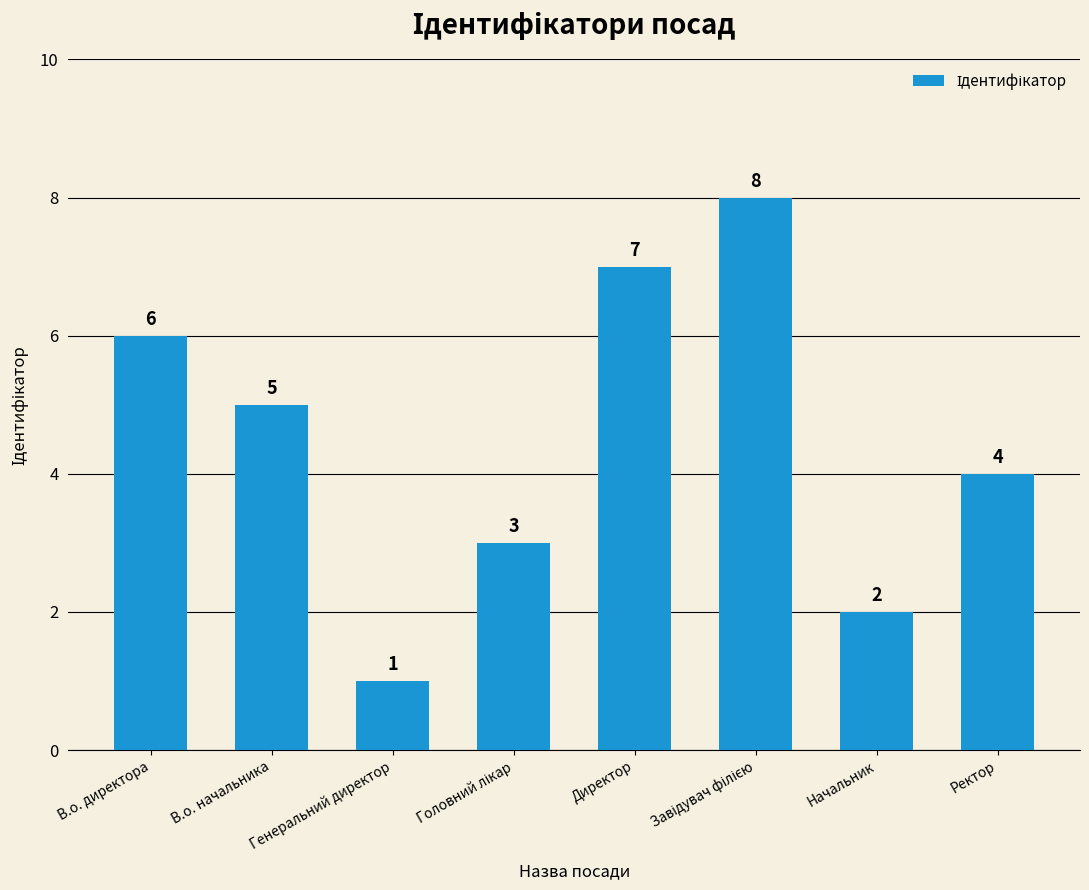

Does the chart contain stacked bars?

No